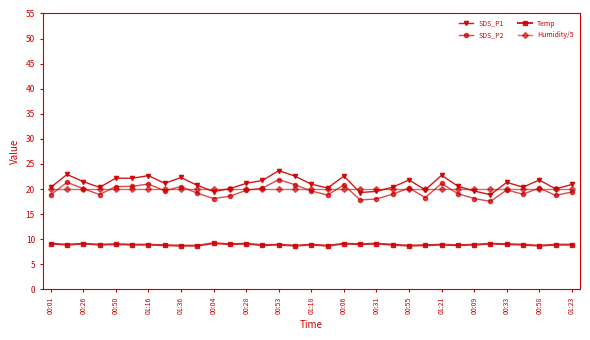

At how many categories does at least one series exceed 10?

33